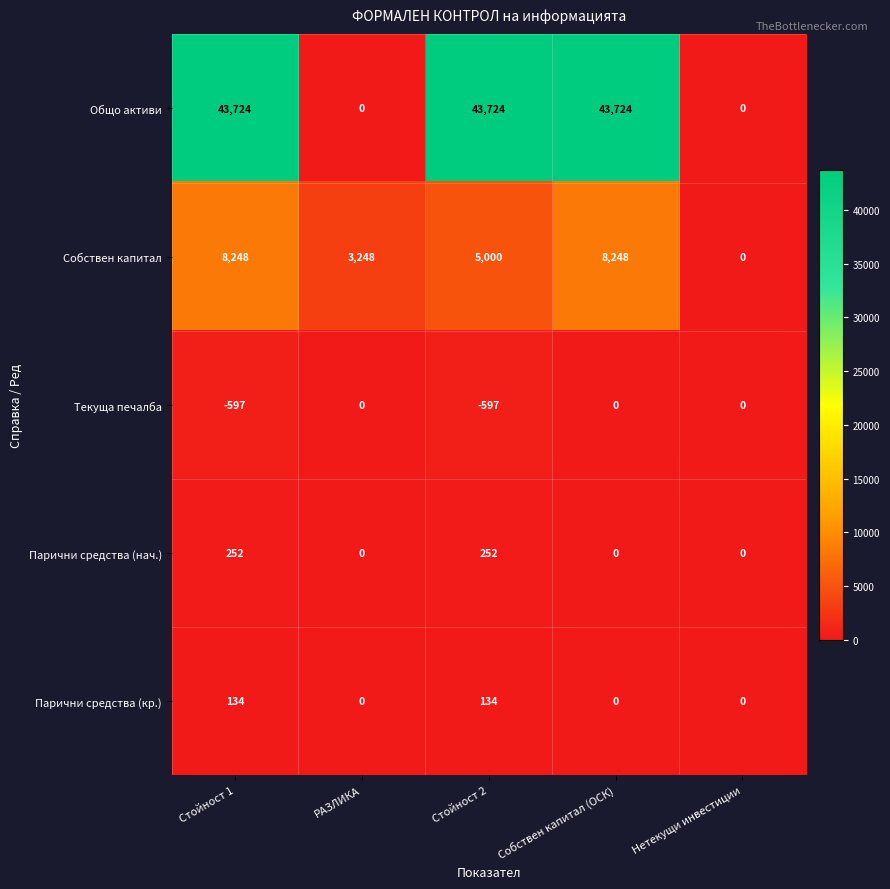

At which label does Собствен капитал first exceed 5000?

Стойност 1